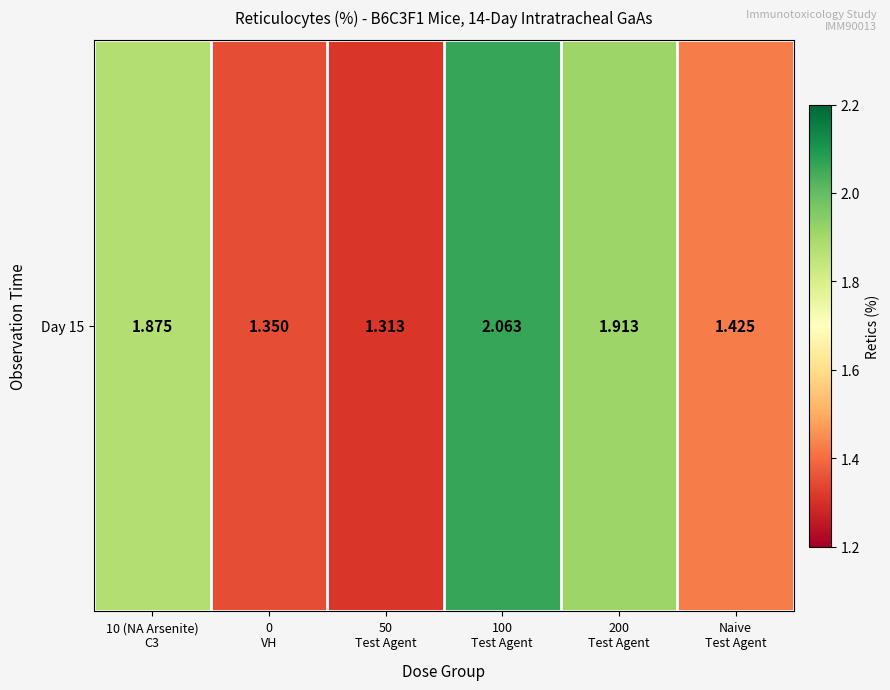

Reading right to left, extract all data points from this chart.

1.4	1.9	2.1	1.3	1.4	1.9